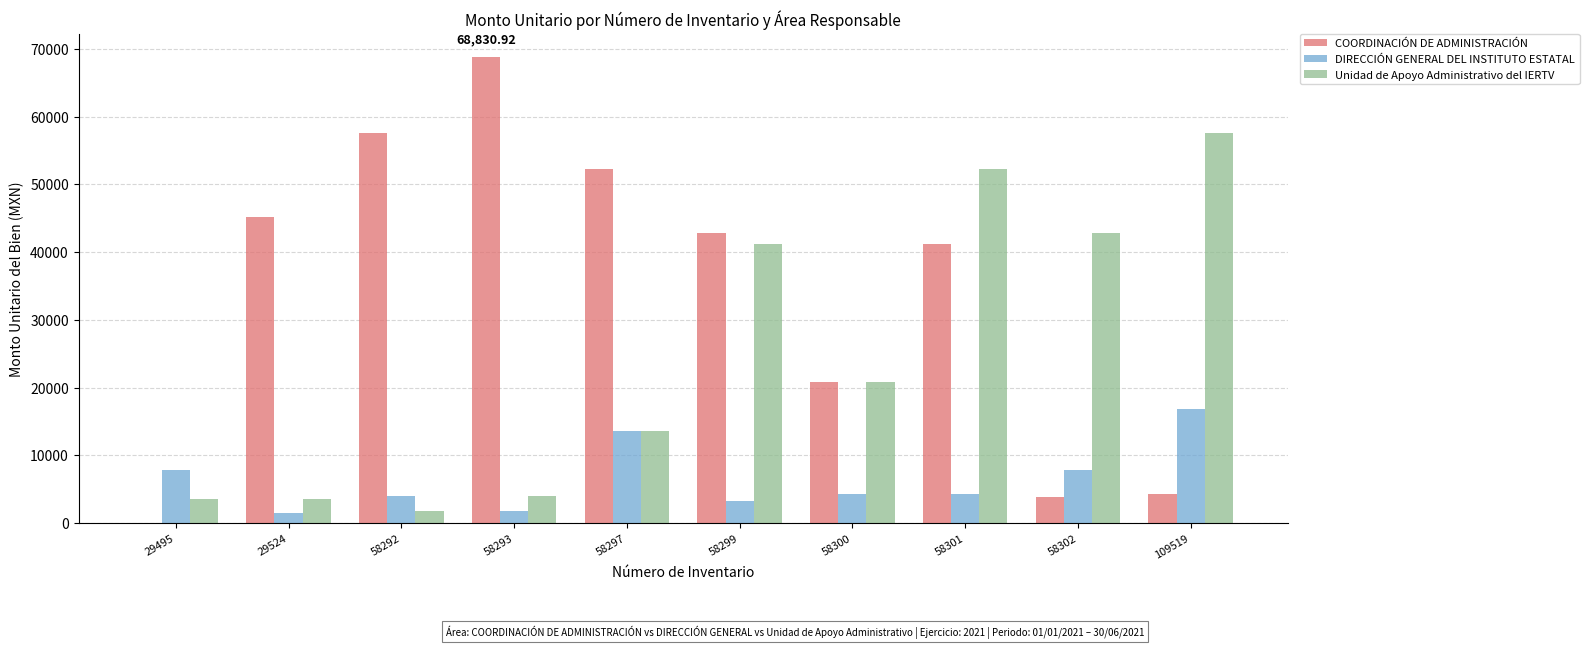

At which category is the sum across all series the highest?

58301